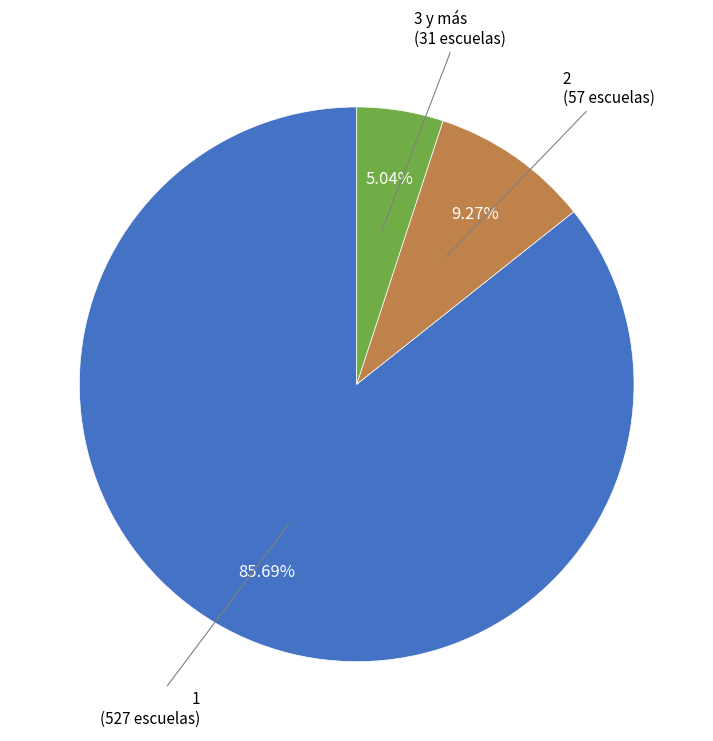

Does any single category account for the majority?

Yes